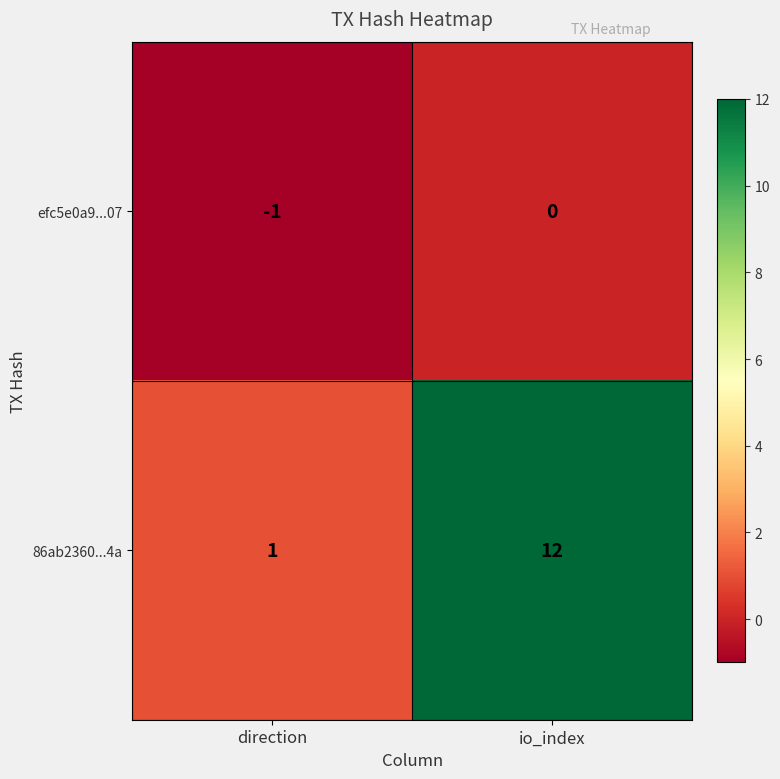

What is the difference between the 86ab2360...4a values at io_index and direction?

11